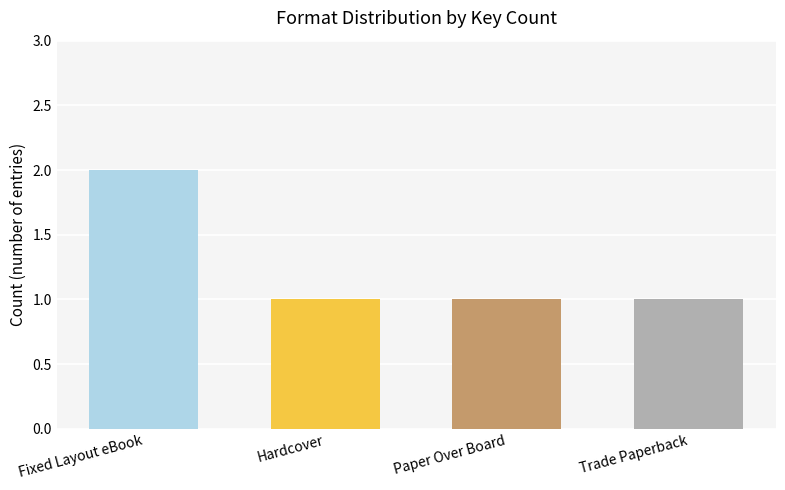

How many bars are there in total?

4